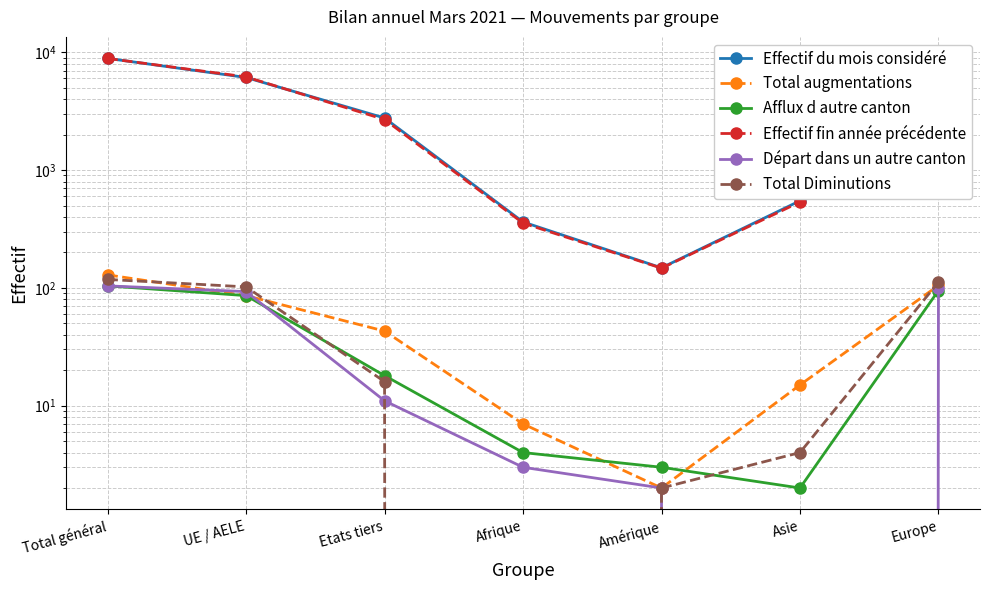

Is the value of Afflux d autre canton at Afrique greater than the value of Total augmentations at Amérique?

Yes